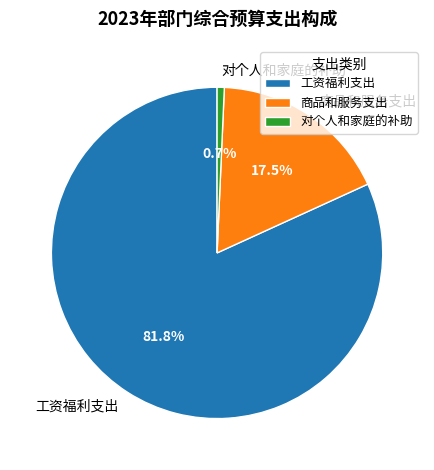

How many segments does this pie chart have?

3